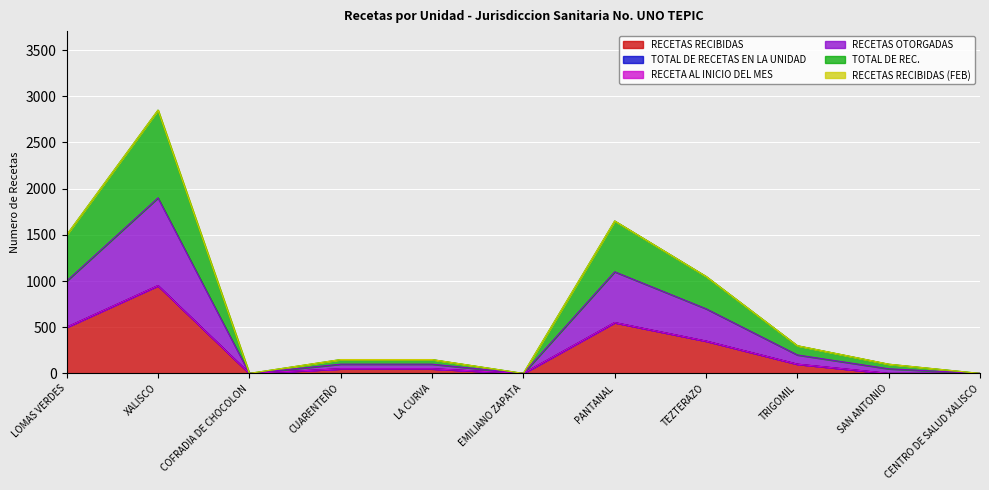

Read the TOTAL DE REC. value at LA CURVA.

150